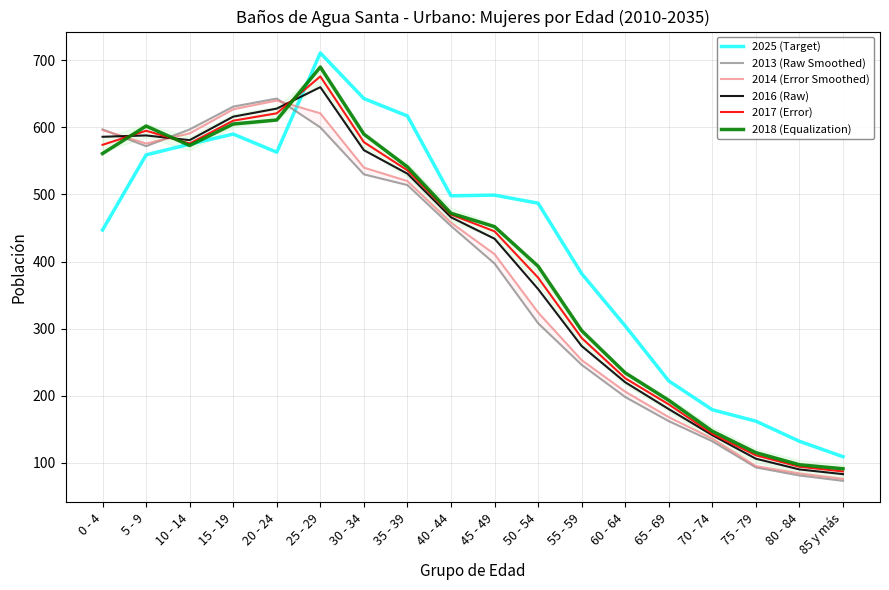

At which category is the sum across all series the highest?

25 - 29